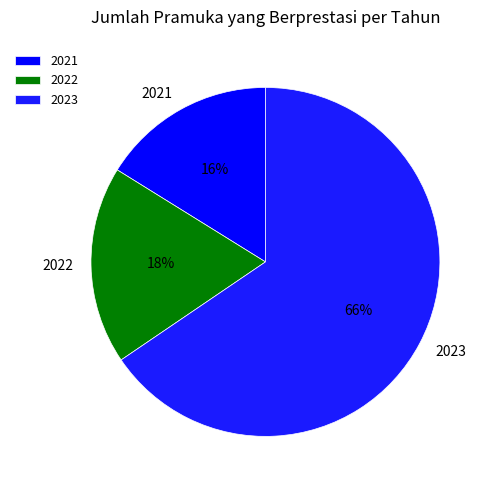

Rank the categories by value from lowest to highest.

2021, 2022, 2023